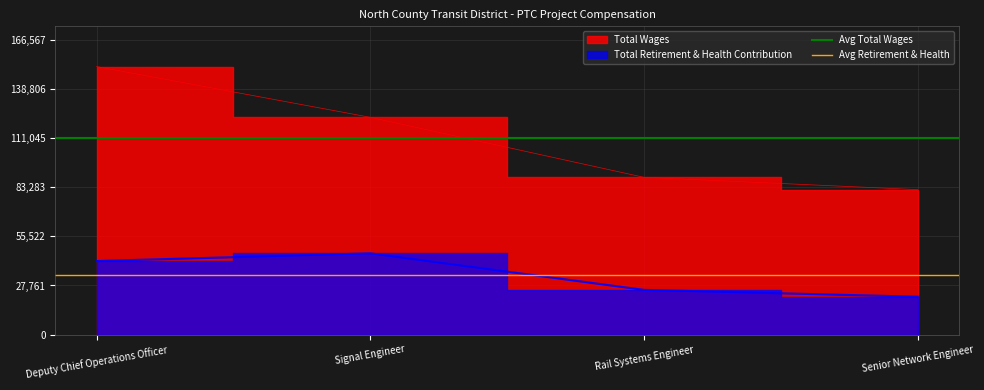

At which category is the sum across all series the highest?

Deputy Chief Operations Officer